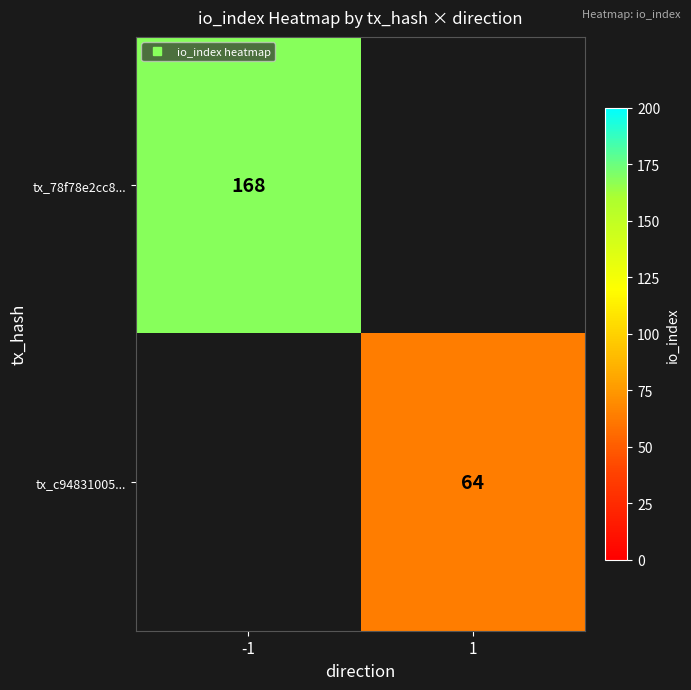

At which label does tx_78f78e2cc8... reach its peak?

-1